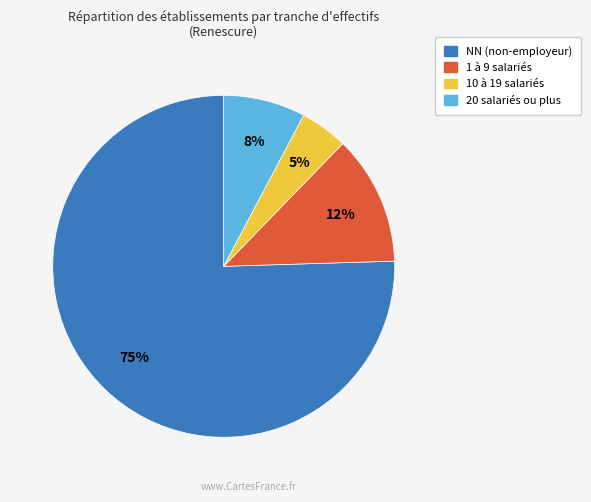

Does any single category account for the majority?

Yes